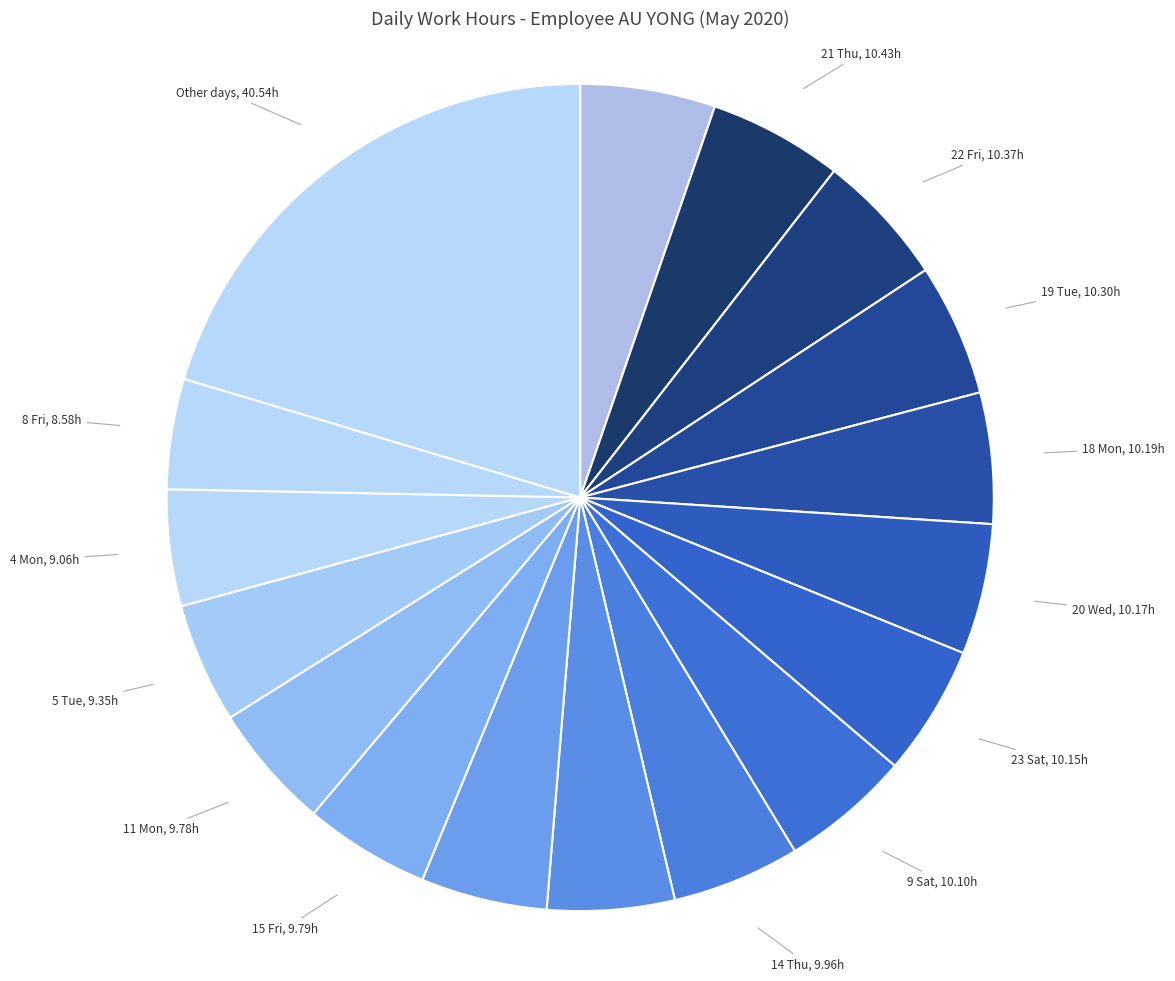

The Other days slice represents 20% of the pie. True or false?

True